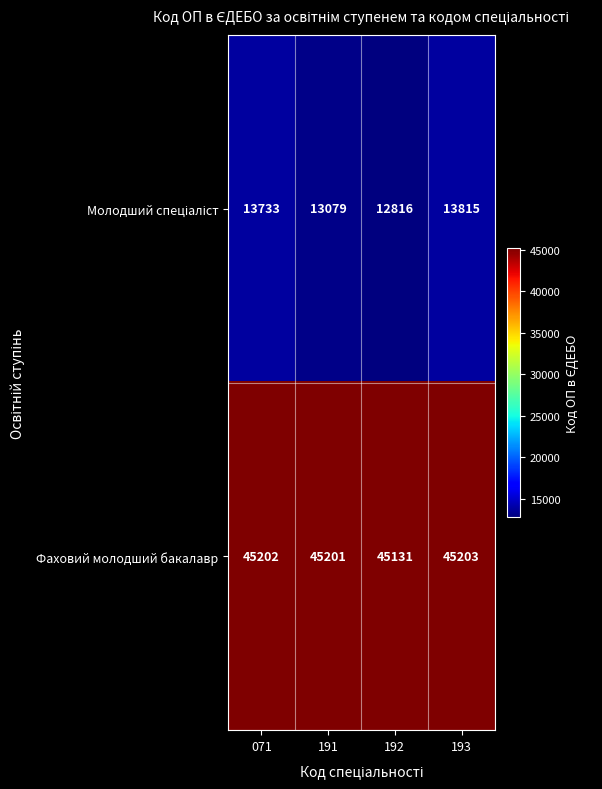

What is the minimum value shown in the chart?

12816